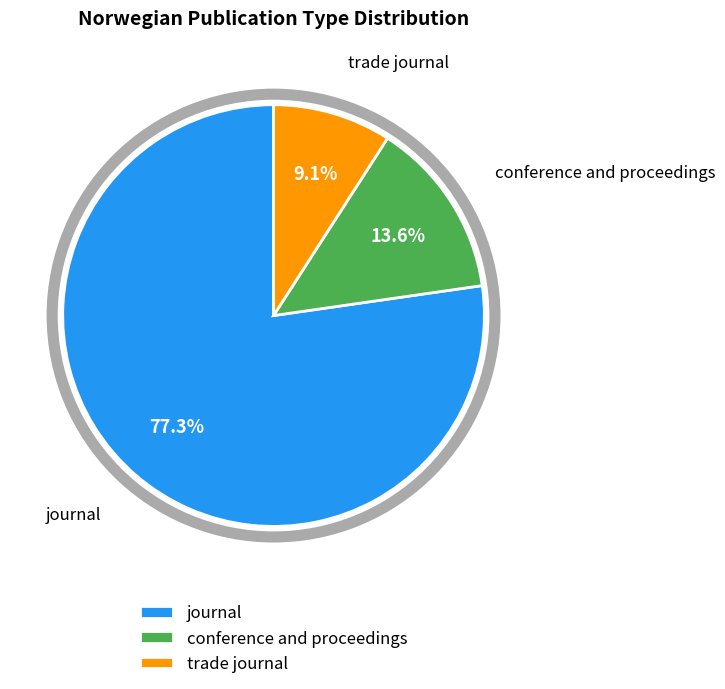

Which slice represents more than half of the pie?

journal